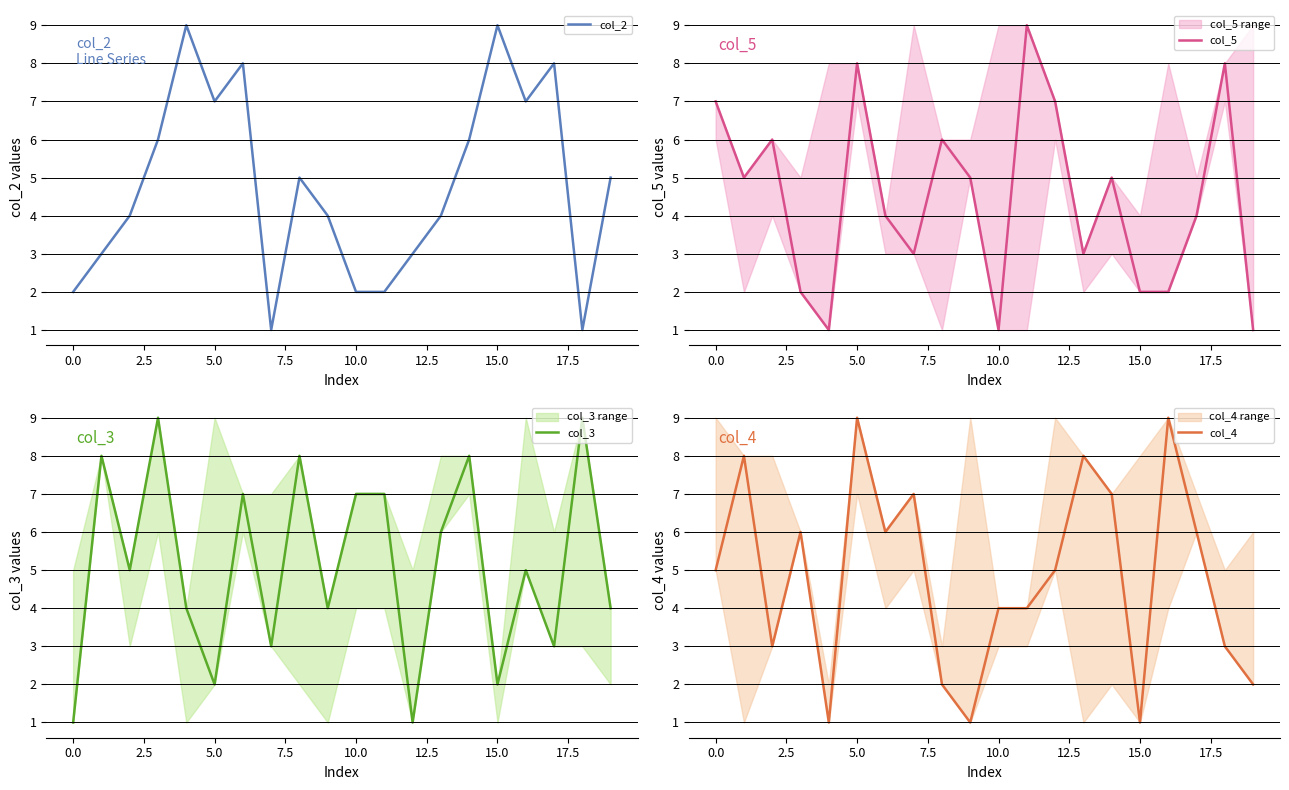

True or false: col_2 has a value of 2 at 0.0.

True